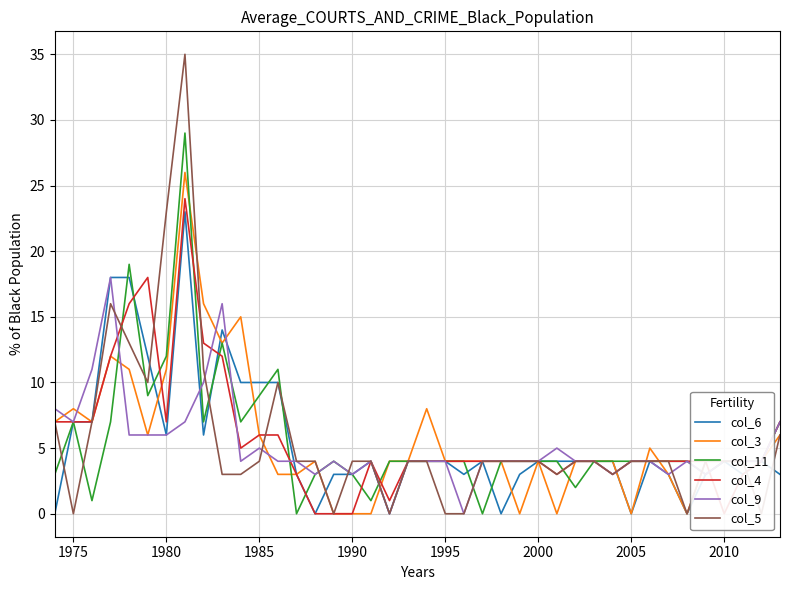

The value of col_9 at 1995 is 4. True or false?

True